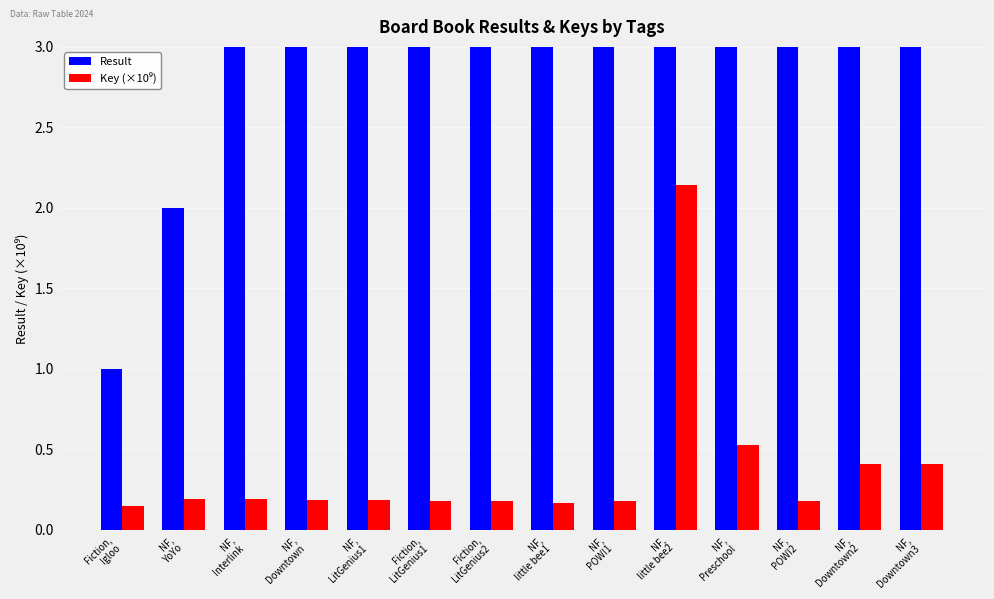

What is the difference between the maximum and second lowest values in the Key (×10⁹) series?

2.0